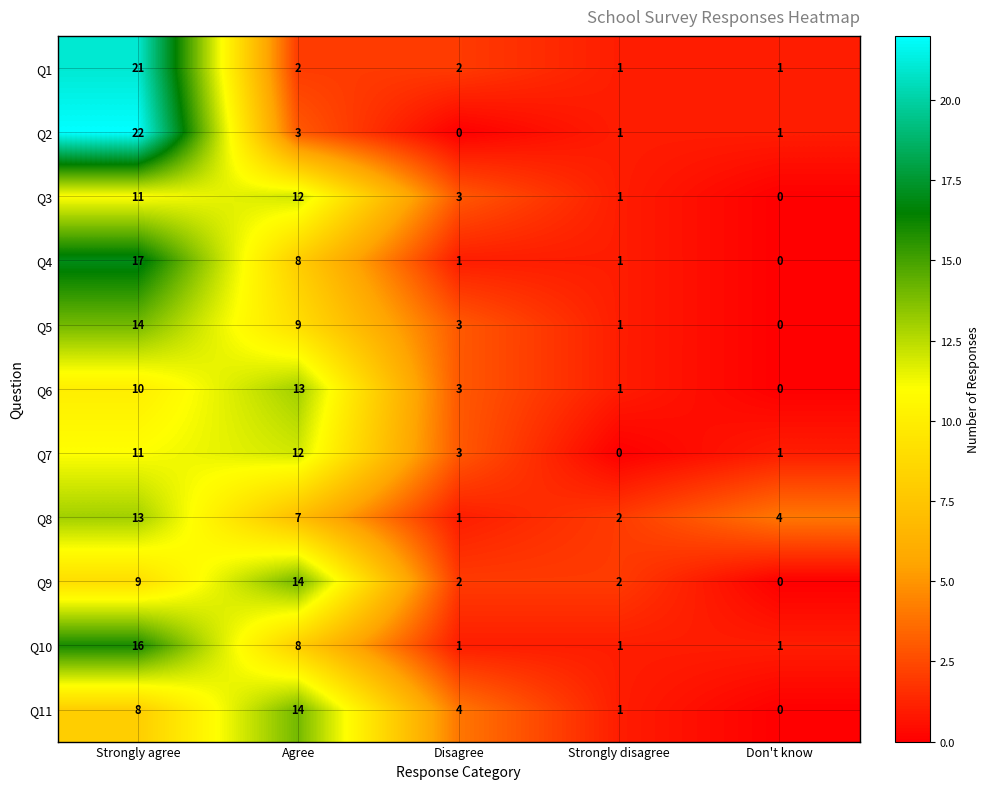

At which category is the sum across all series the highest?

Strongly agree